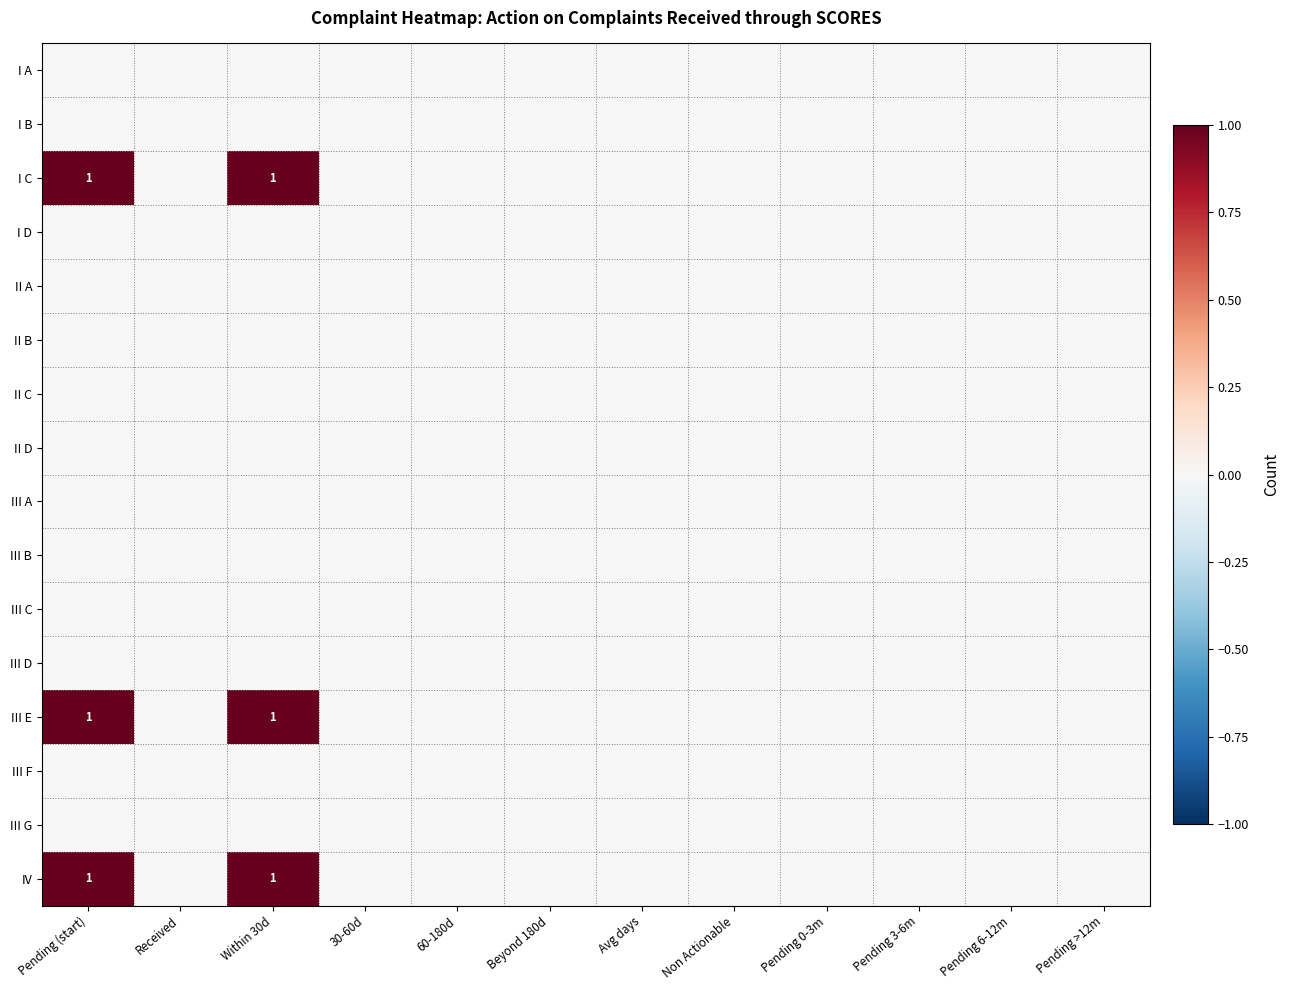

At how many categories does at least one series exceed 0?

2